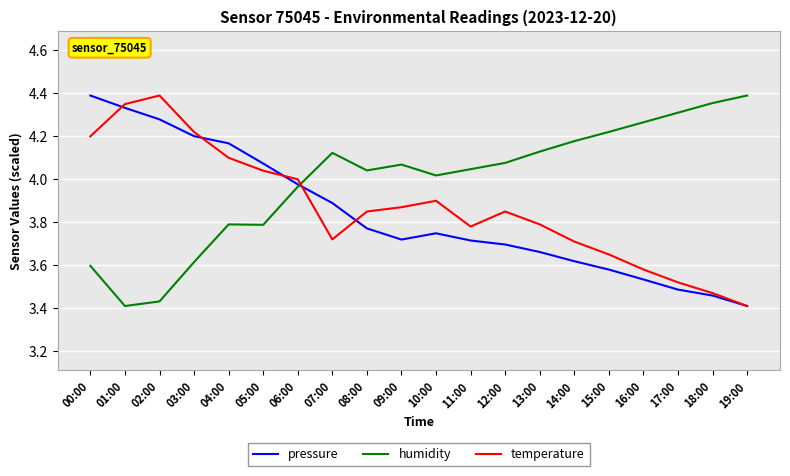

What are all the series names shown in the legend?

pressure, humidity, temperature